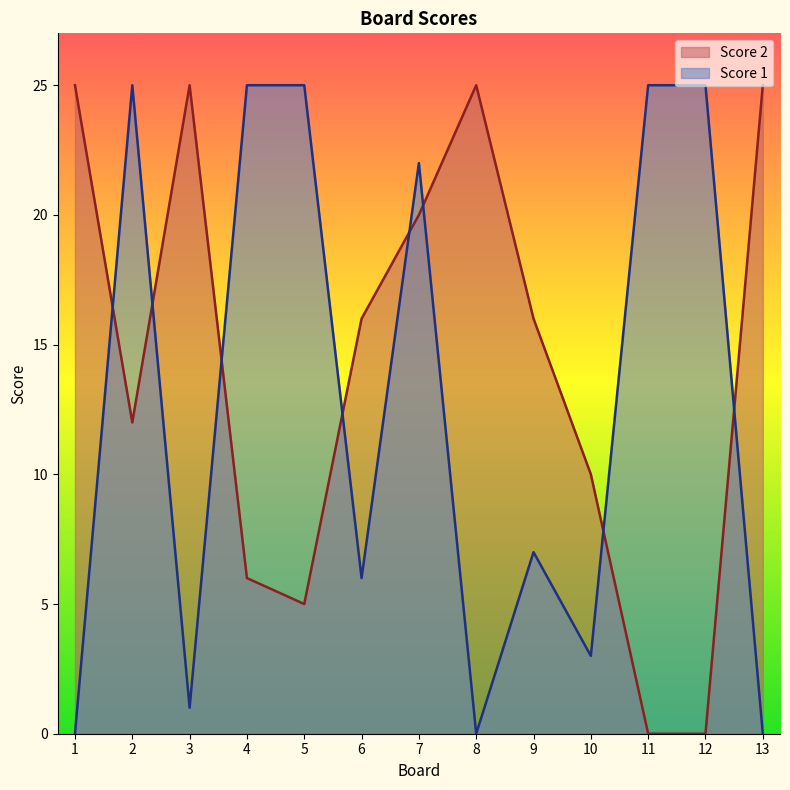

Rank the categories by Score 1 value from lowest to highest.

1, 8, 13, 3, 10, 6, 9, 7, 2, 4, 5, 11, 12